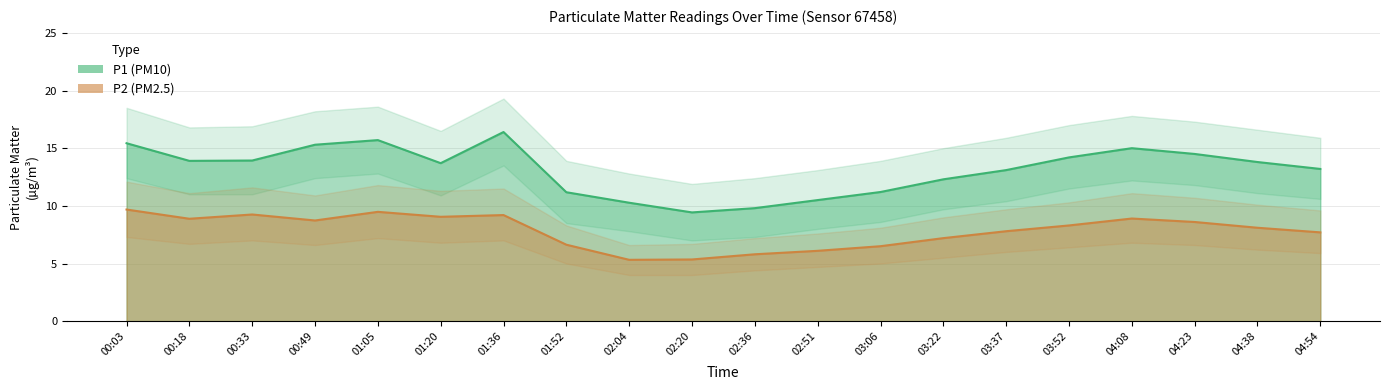

Reading right to left, list all the values displayed in this chart.

P1: 13.2	13.8	14.5	15.0	14.2	13.1	12.3	11.2	10.5	9.8	9.4	10.3	11.2	16.4	13.7	15.7	15.3	13.9	13.9	15.4
P2: 7.7	8.1	8.6	8.9	8.3	7.8	7.2	6.5	6.1	5.8	5.3	5.3	6.6	9.2	9.1	9.5	8.7	9.2	8.9	9.7